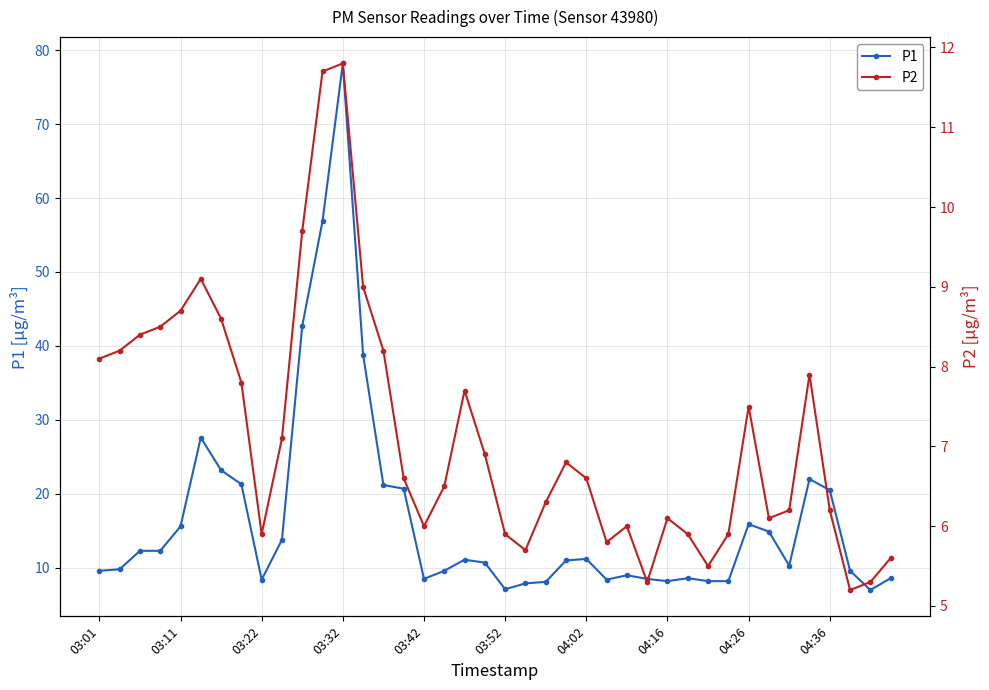

The P2 series shows 2.3 at 22. True or false?

False